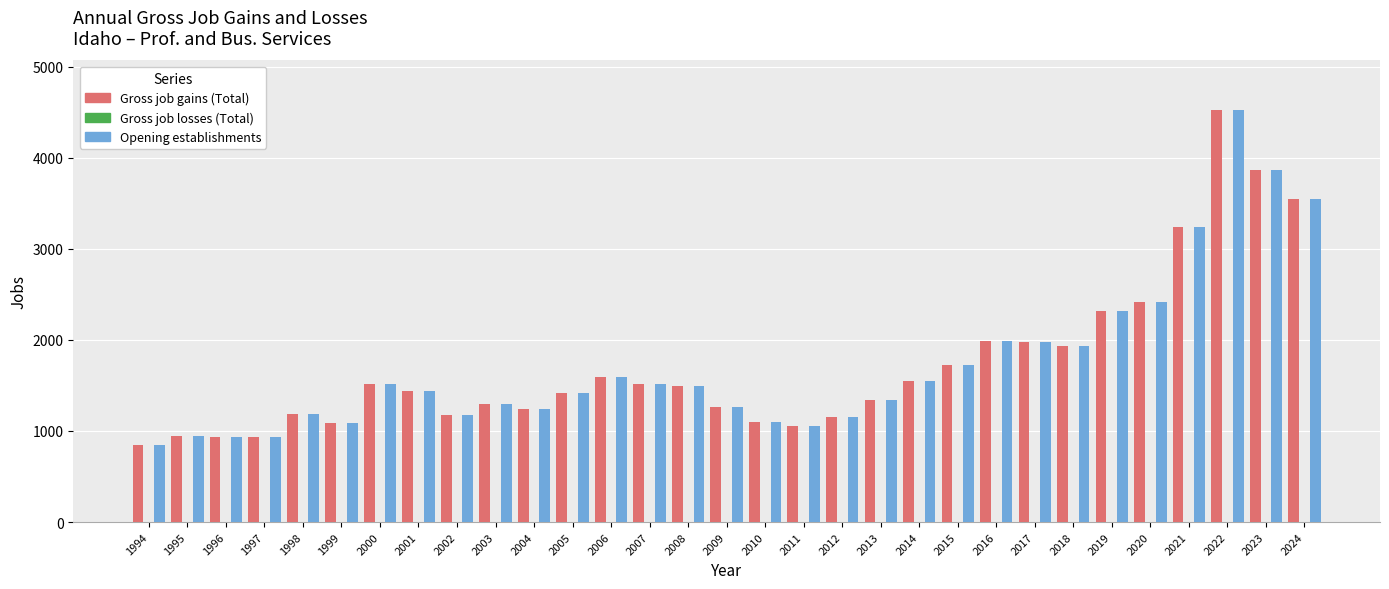

At which label is Opening establishments closest to 2687?

2020